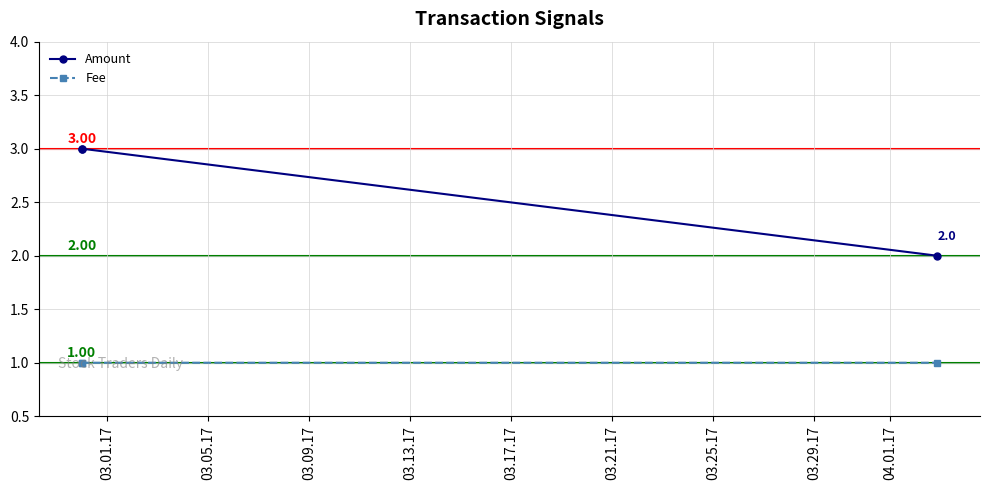

What is the smallest value displayed?

1.0